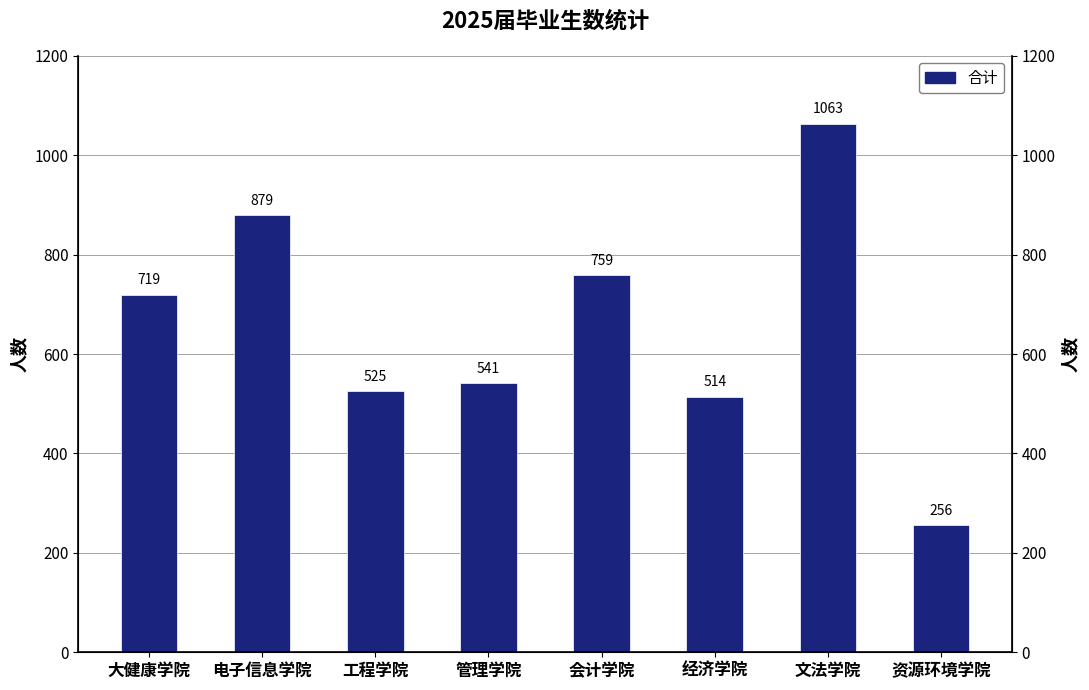

What is the change in value from 电子信息学院 to 管理学院?

-338